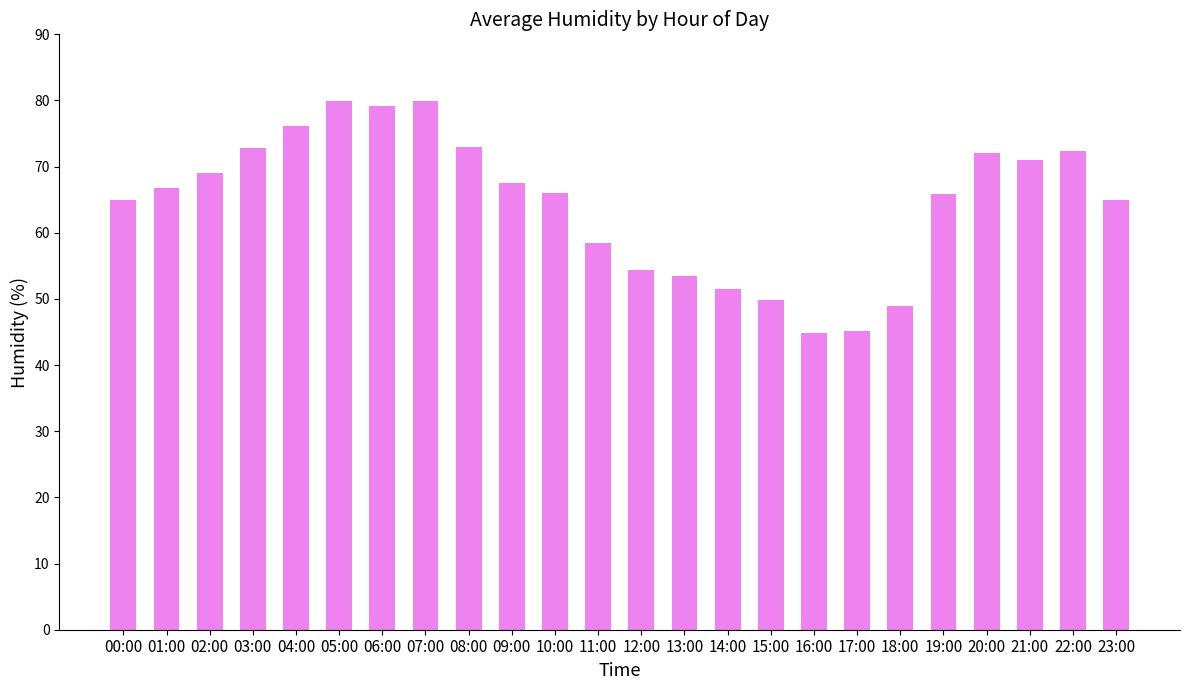

What is the minimum value shown in the chart?

44.8